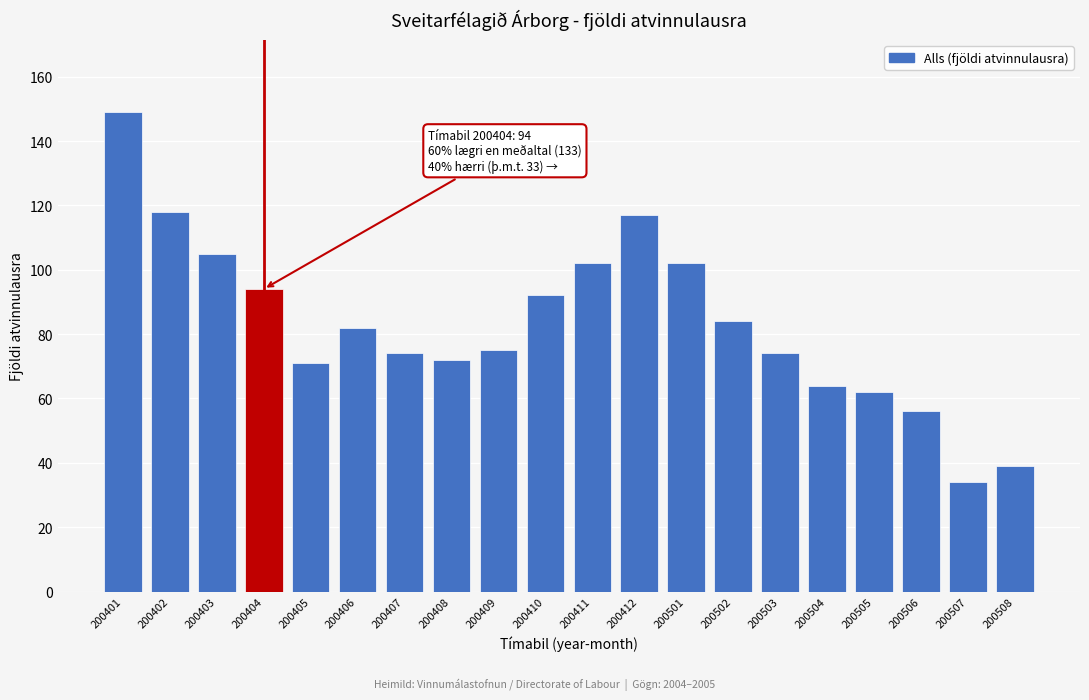

Reading left to right, extract all data points from this chart.

200401=149	200402=118	200403=105	200404=94	200405=71	200406=82	200407=74	200408=72	200409=75	200410=92	200411=102	200412=117	200501=102	200502=84	200503=74	200504=64	200505=62	200506=56	200507=34	200508=39